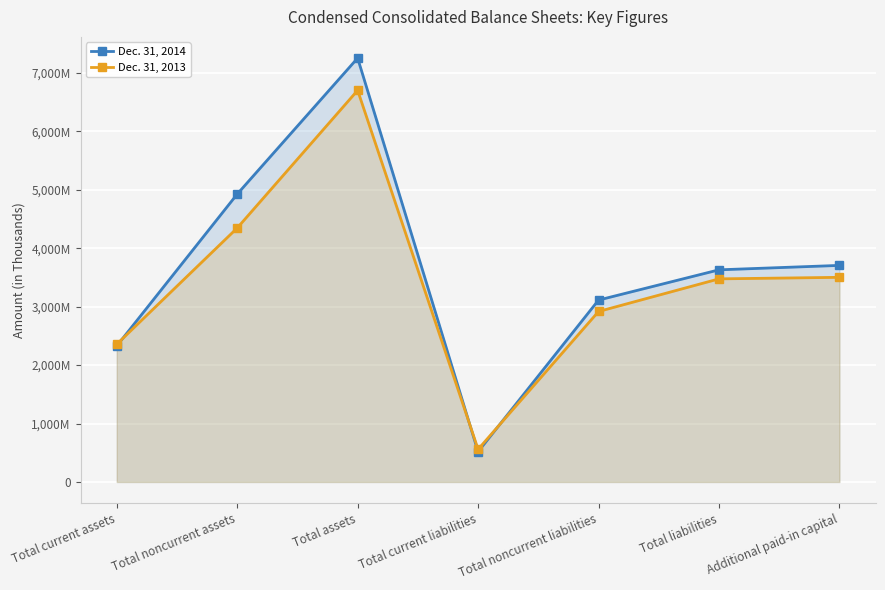

What is the label of the 2nd point from the left?

Total noncurrent assets